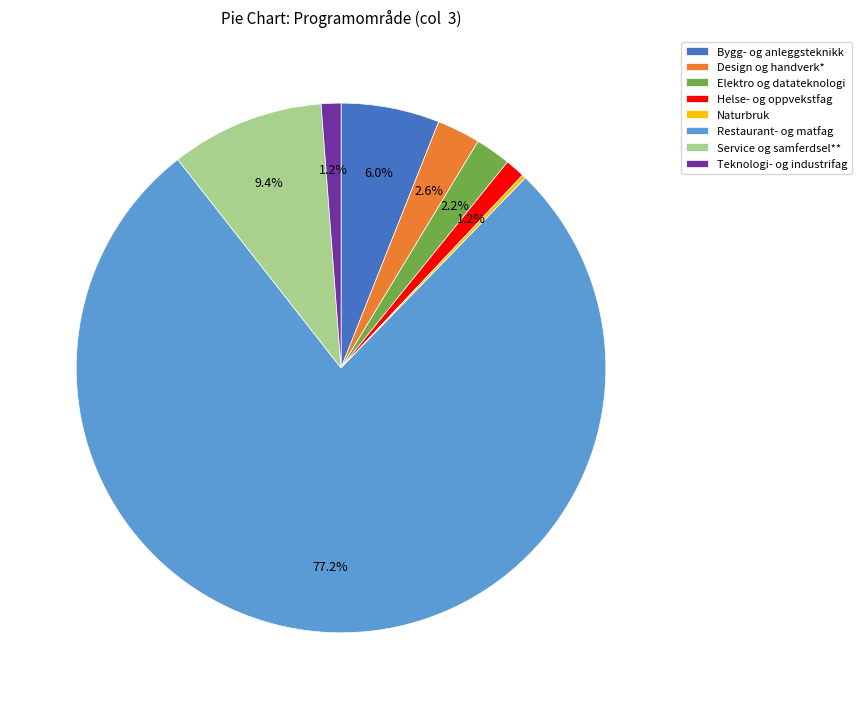

Between Teknologi- og industrifag and Elektro og datateknologi, which is larger?

Elektro og datateknologi